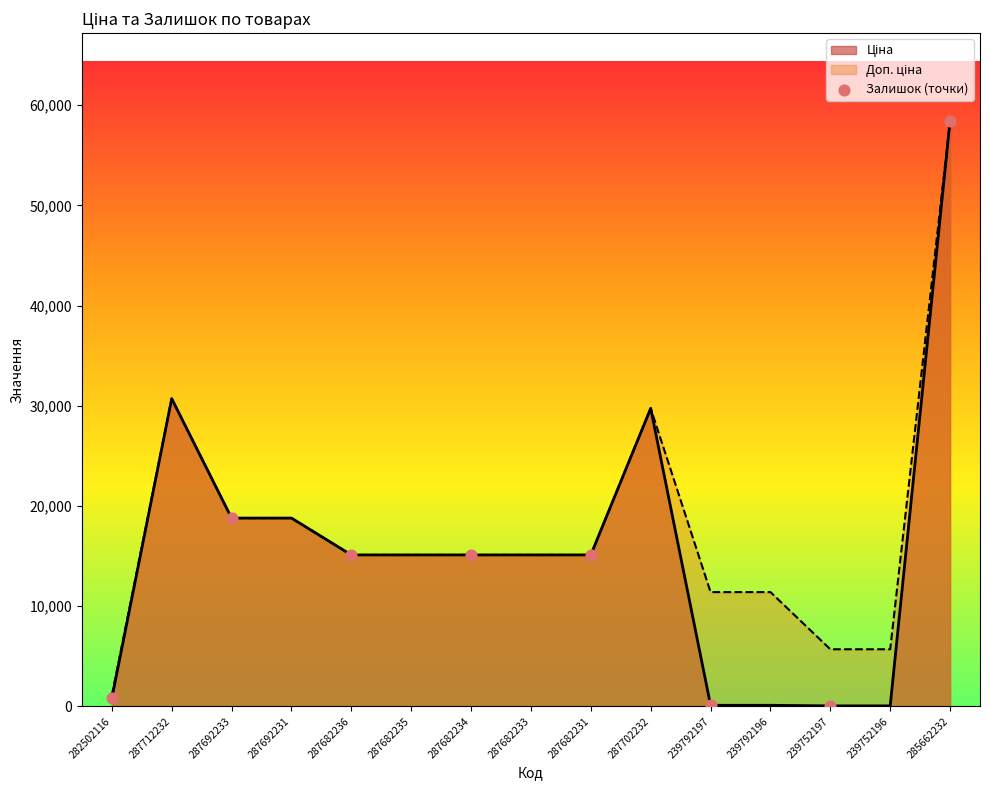

Which category has the highest value across all series?

285662232